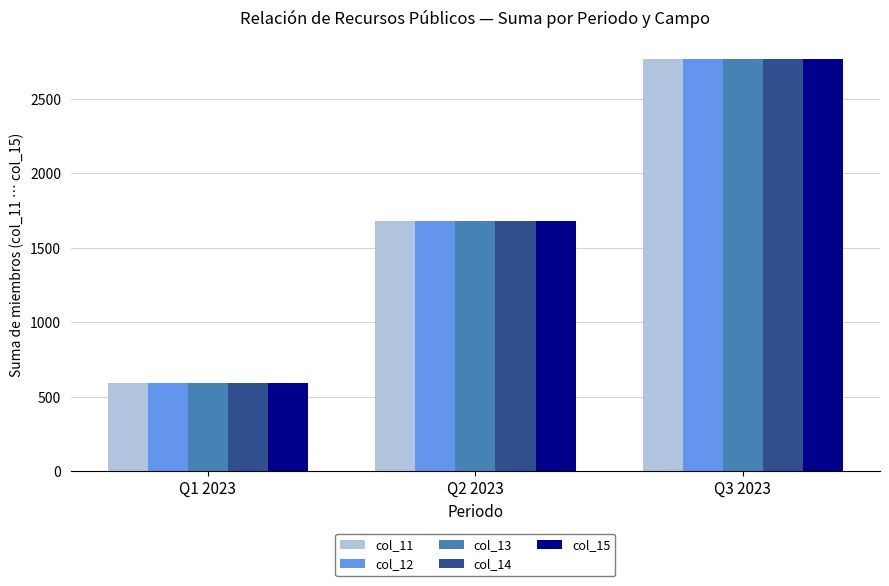

Reading left to right, transcribe all the data shown in this chart.

col_11: Q1 2023=595	Q2 2023=1683	Q3 2023=2772
col_12: Q1 2023=595	Q2 2023=1683	Q3 2023=2772
col_13: Q1 2023=595	Q2 2023=1683	Q3 2023=2772
col_14: Q1 2023=595	Q2 2023=1683	Q3 2023=2772
col_15: Q1 2023=595	Q2 2023=1683	Q3 2023=2772